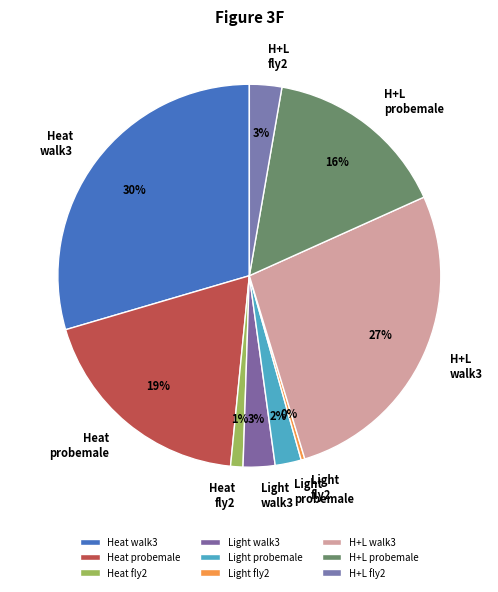

To the nearest percent, what percentage of the pie is Heat fly2?

1%